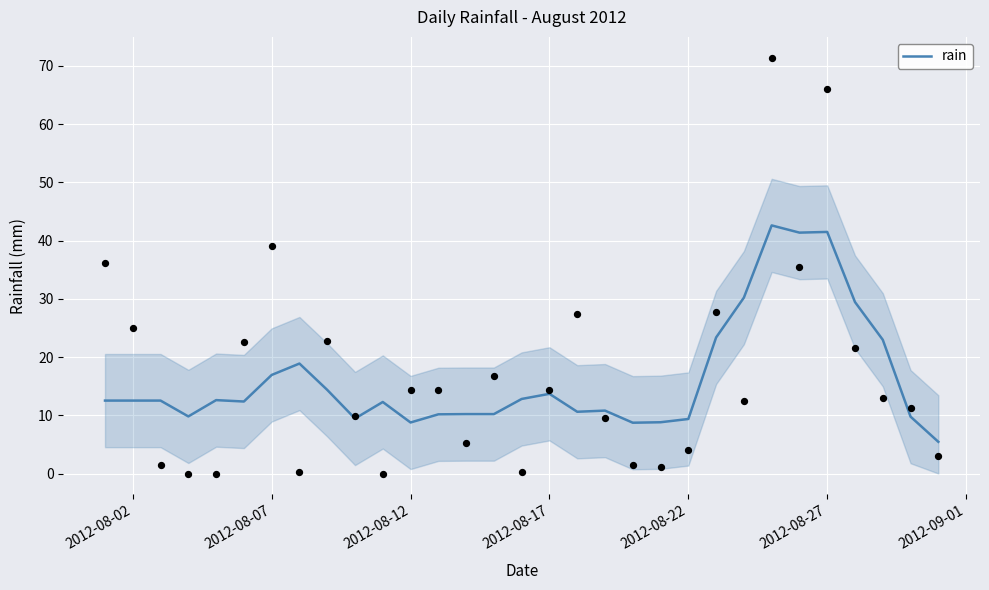

What is the lowest value of the rain series?

5.4